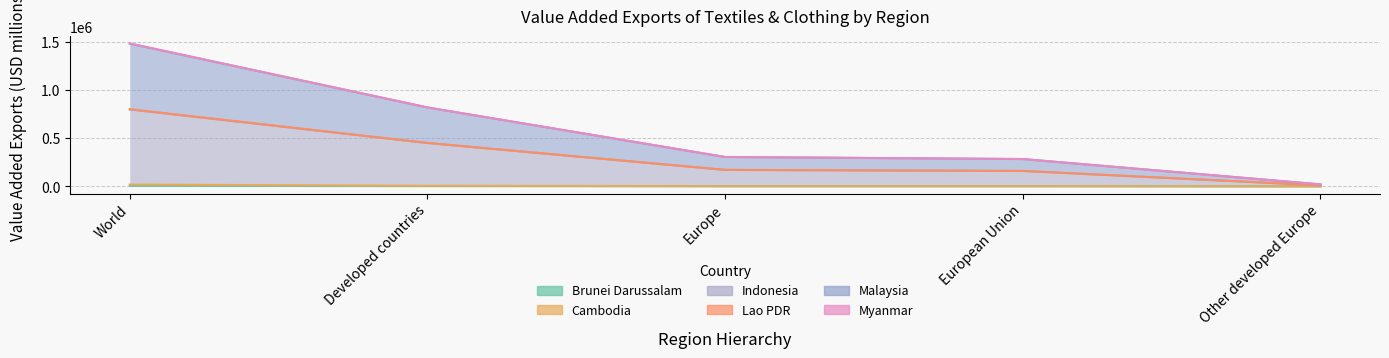

What is the label of the 4th point from the right?

Developed countries